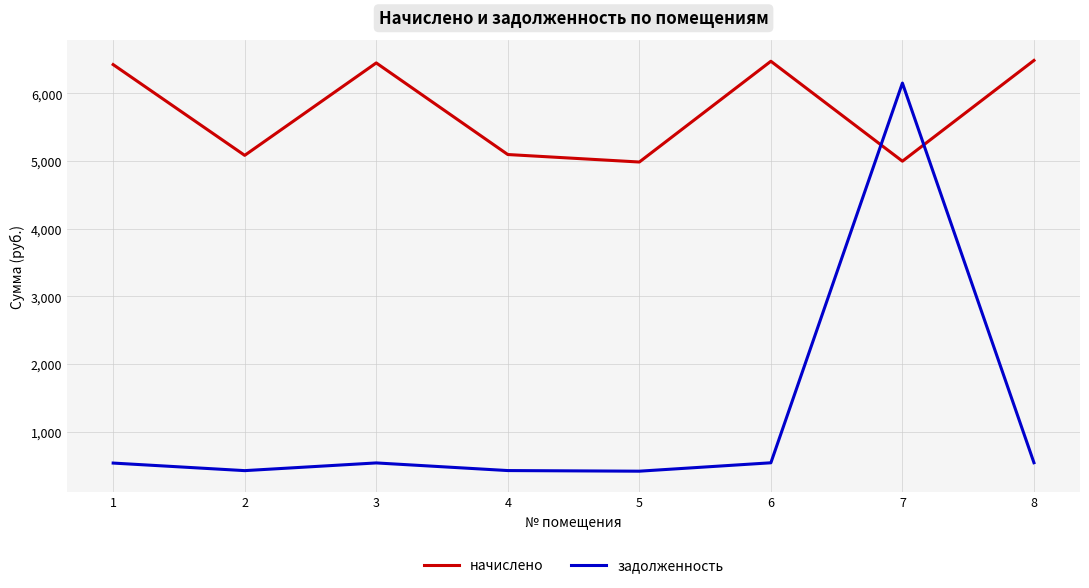

Does the chart display data point markers on the line(s)?

No